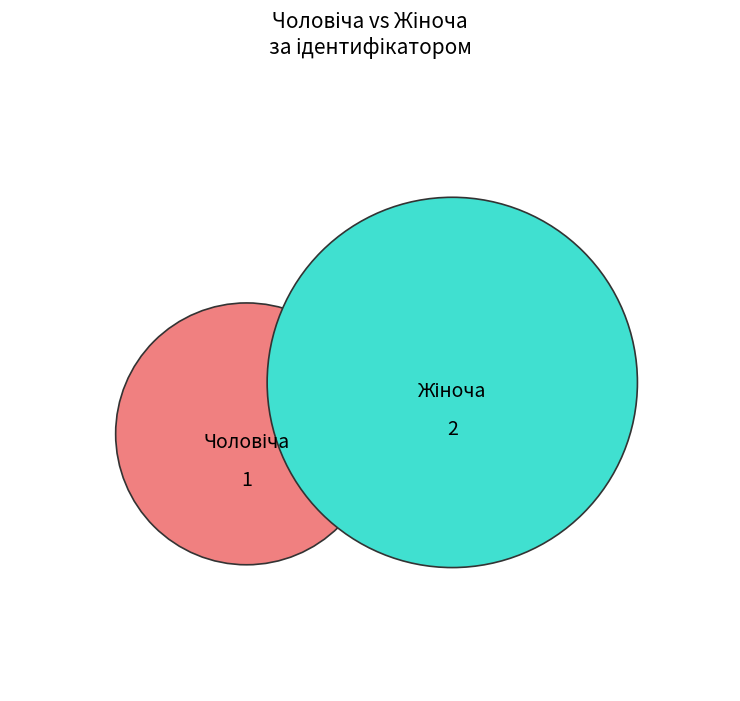

To the nearest percent, what percentage of the pie is Жіноча?

67%